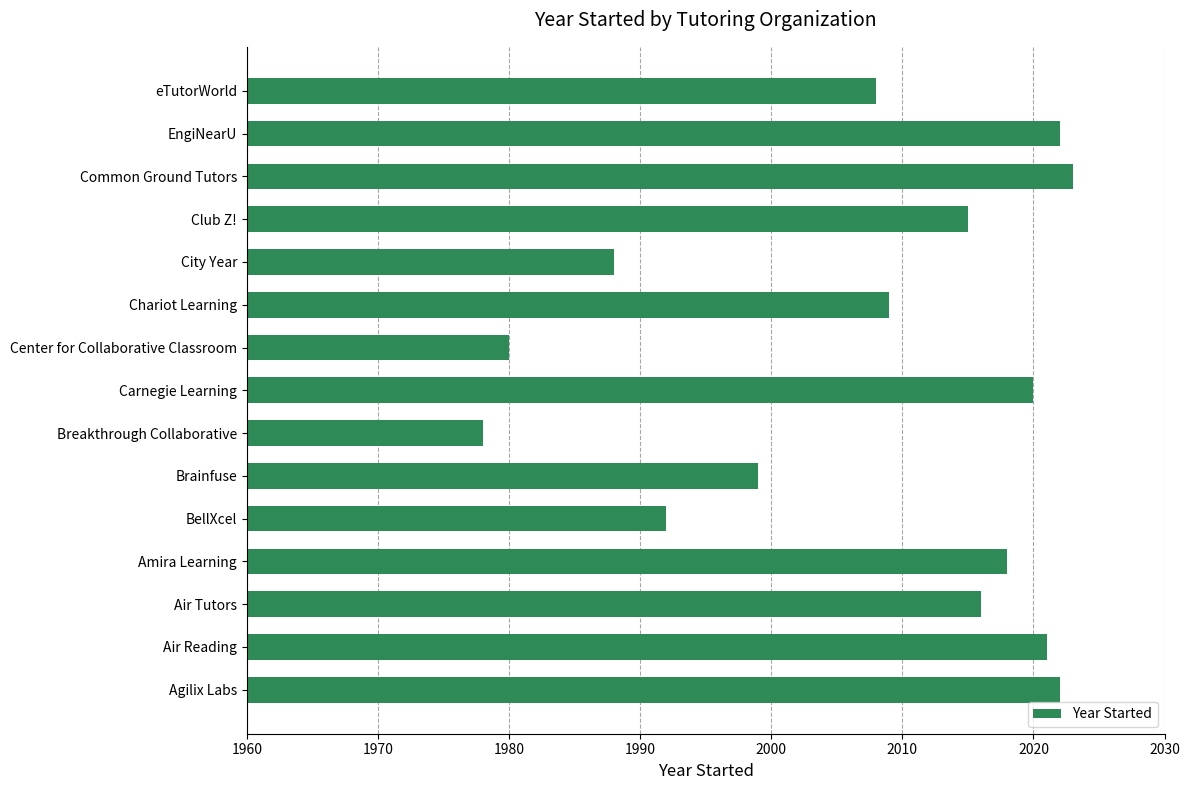

Are the bars horizontal?

Yes